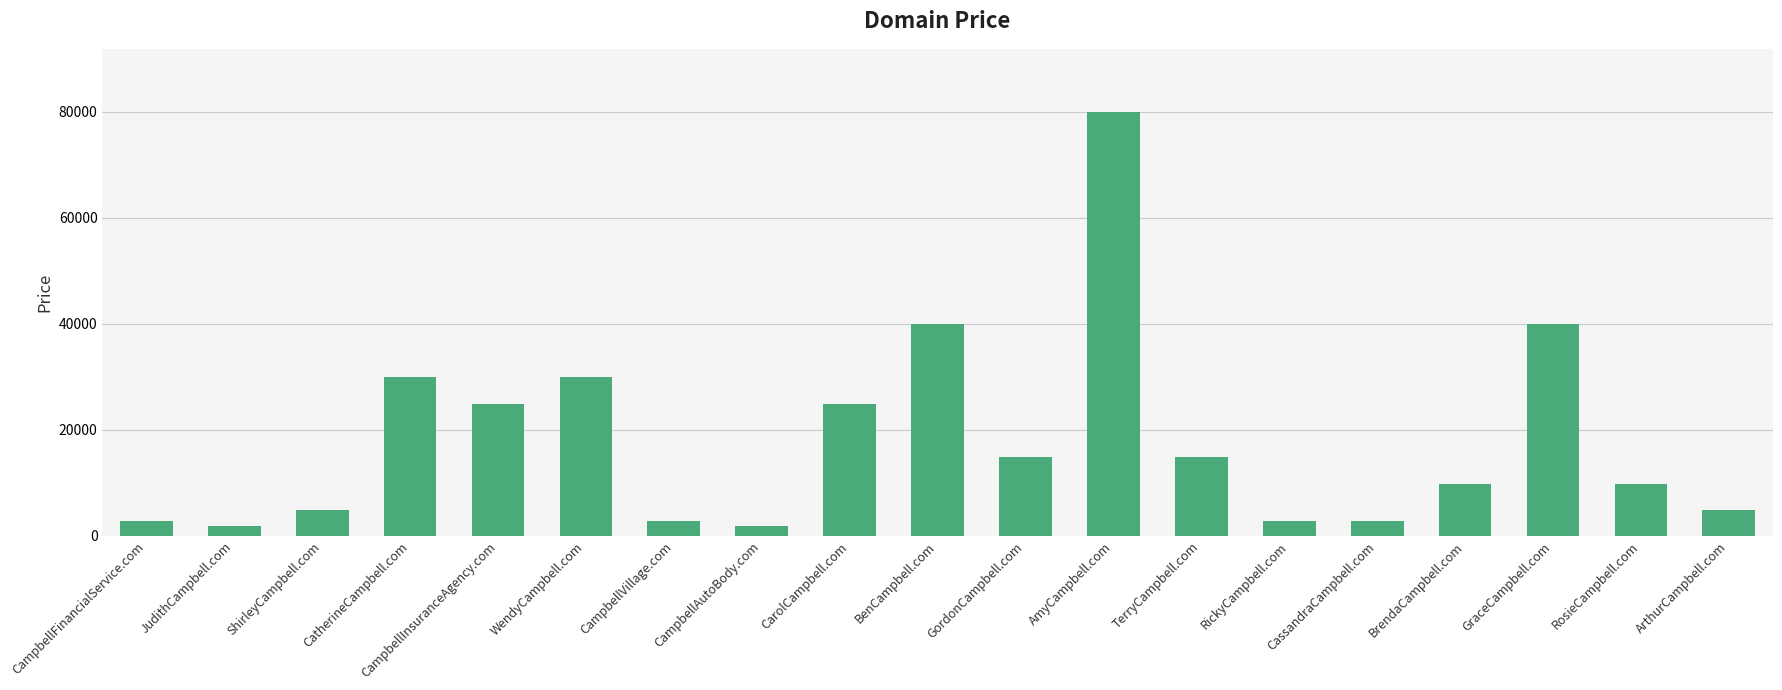

What is the label of the 8th bar from the left?

CampbellAutoBody.com